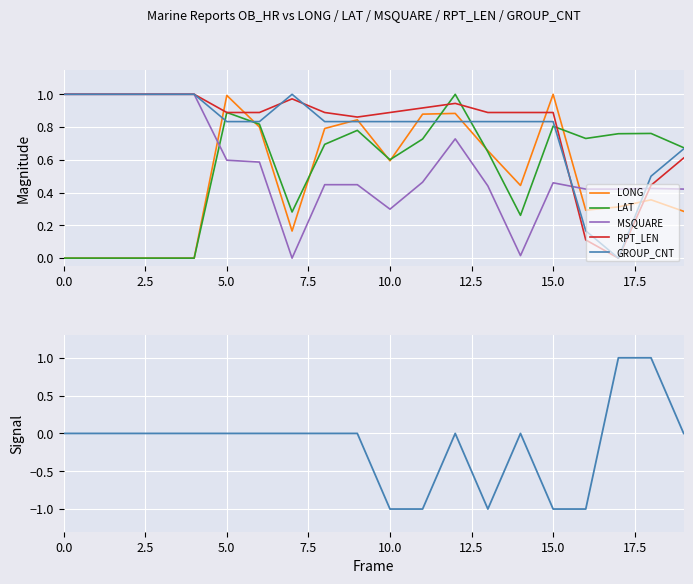

Rank the series by their maximum value, from highest to lowest.

LONG, LAT, MSQUARE, RPT_LEN, GROUP_CNT, Signal